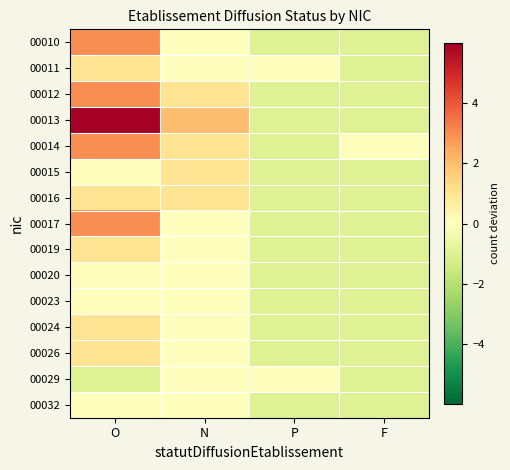

Which series has the largest total across all categories?

00013